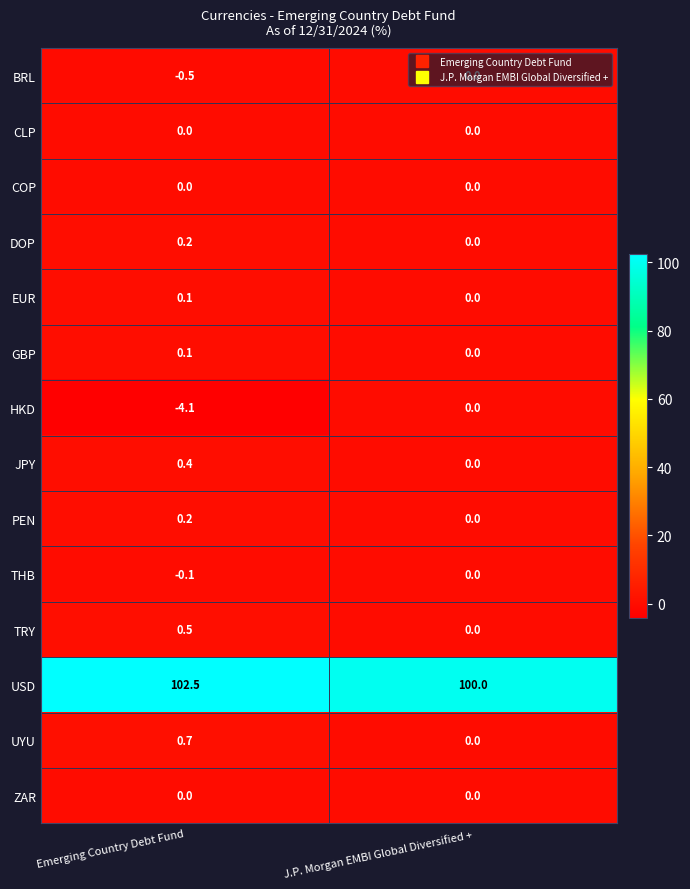

List the labels in order of PEN value, smallest first.

J.P. Morgan EMBI Global Diversified +, Emerging Country Debt Fund